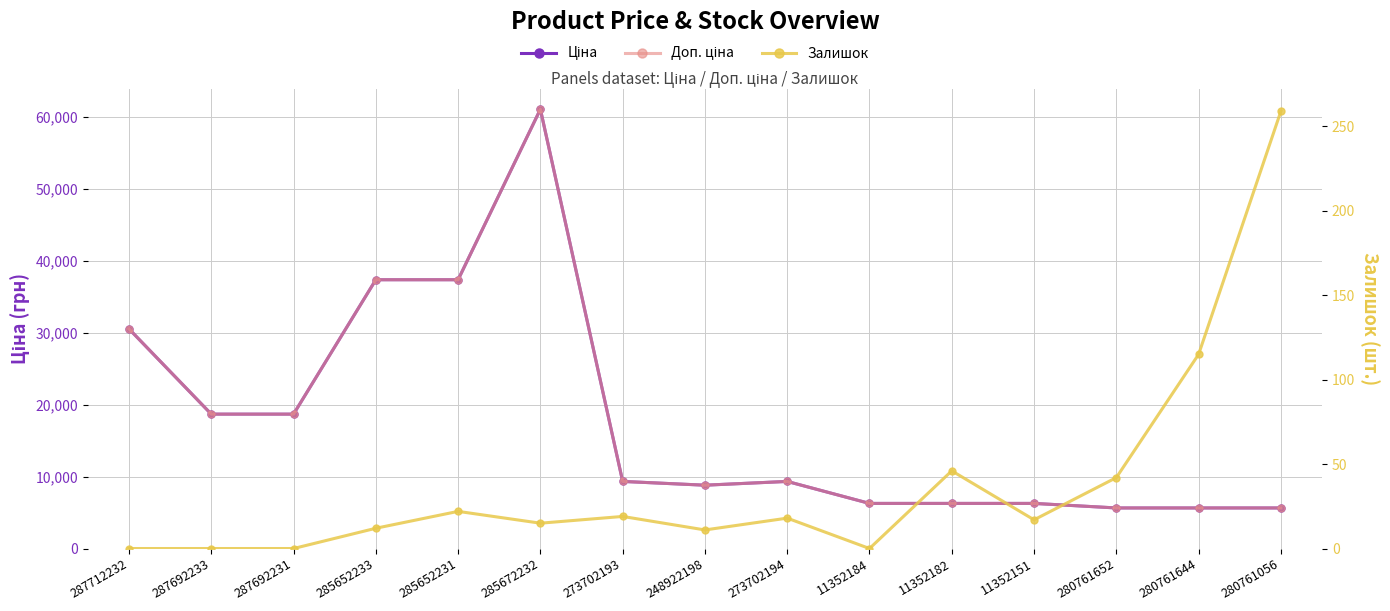

What is the maximum value shown in the chart?

61024.7